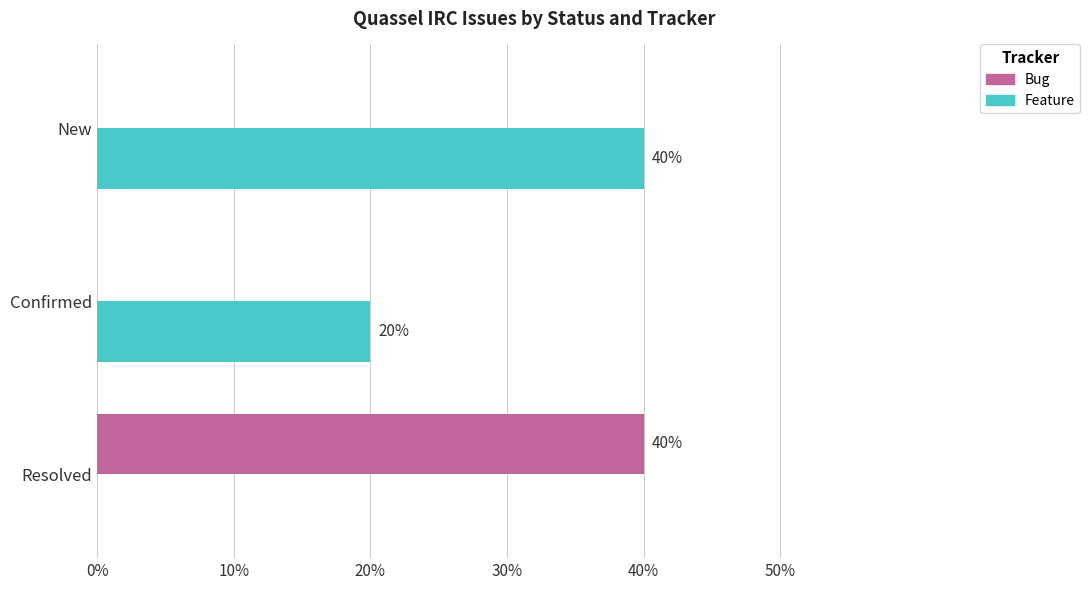

What are all the series names shown in the legend?

Bug, Feature